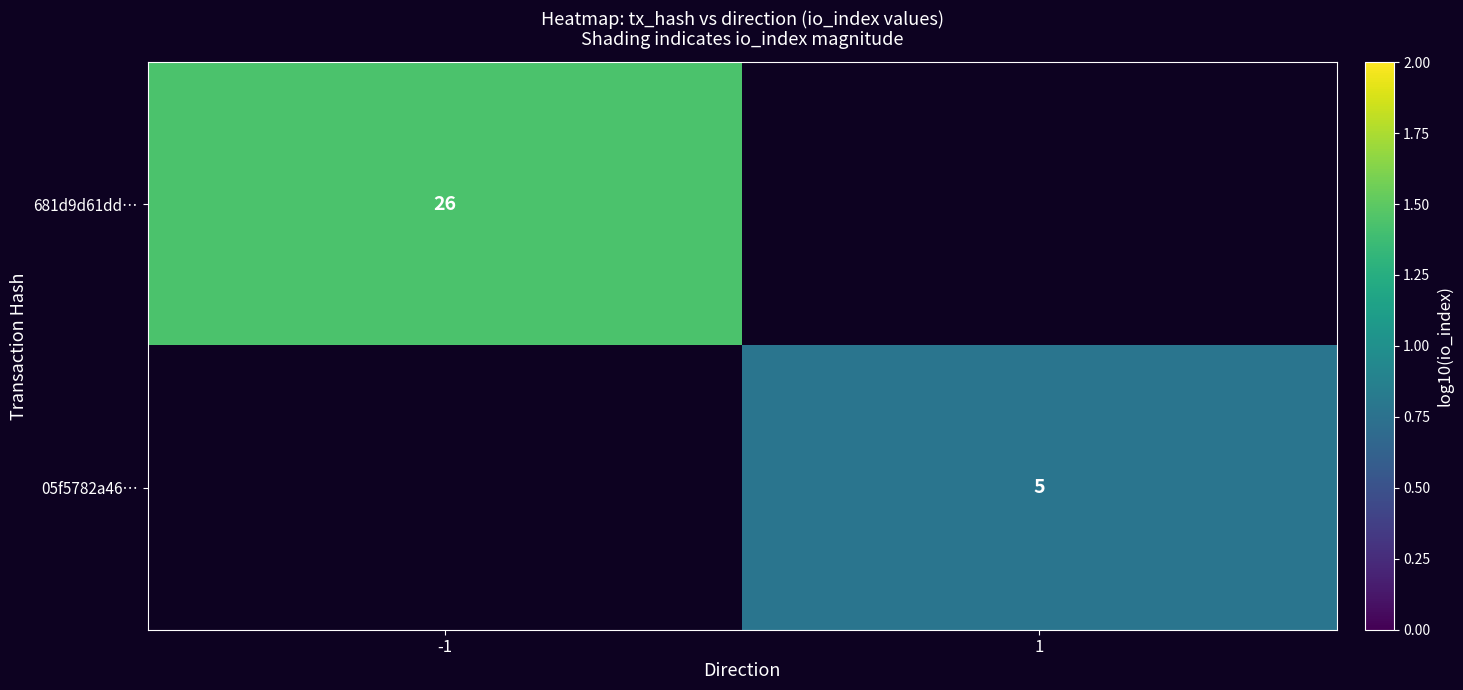

Between 1 and -1, which is larger?

-1